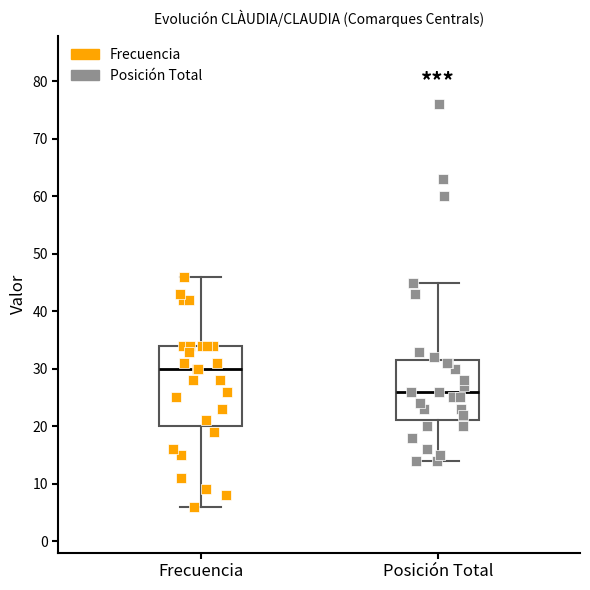

Reading left to right, transcribe this box plot: for each box, give where its median line is, the range the box spans, and where its two whiskers end, as read against the y-axis. The values are not printed on the chart, so give them approximately, as read against the axis.

Frecuencia: median 30, box 20 to 34, whiskers 6 to 46
Posición Total: median 26, box 21 to 32, whiskers 14 to 45